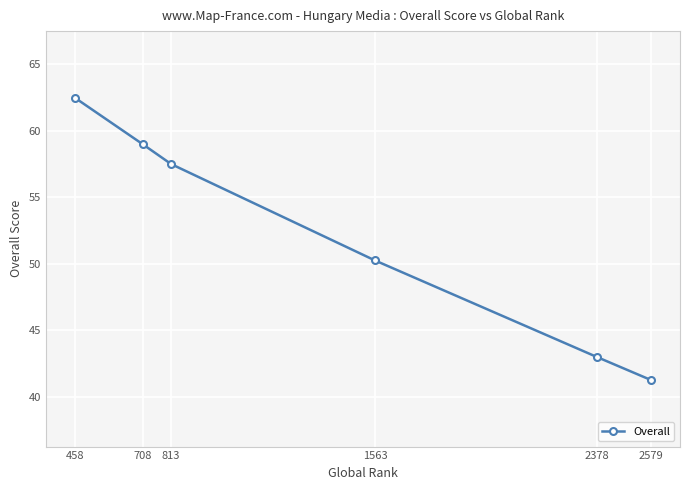

Which label corresponds to the smallest value in the chart?

2579